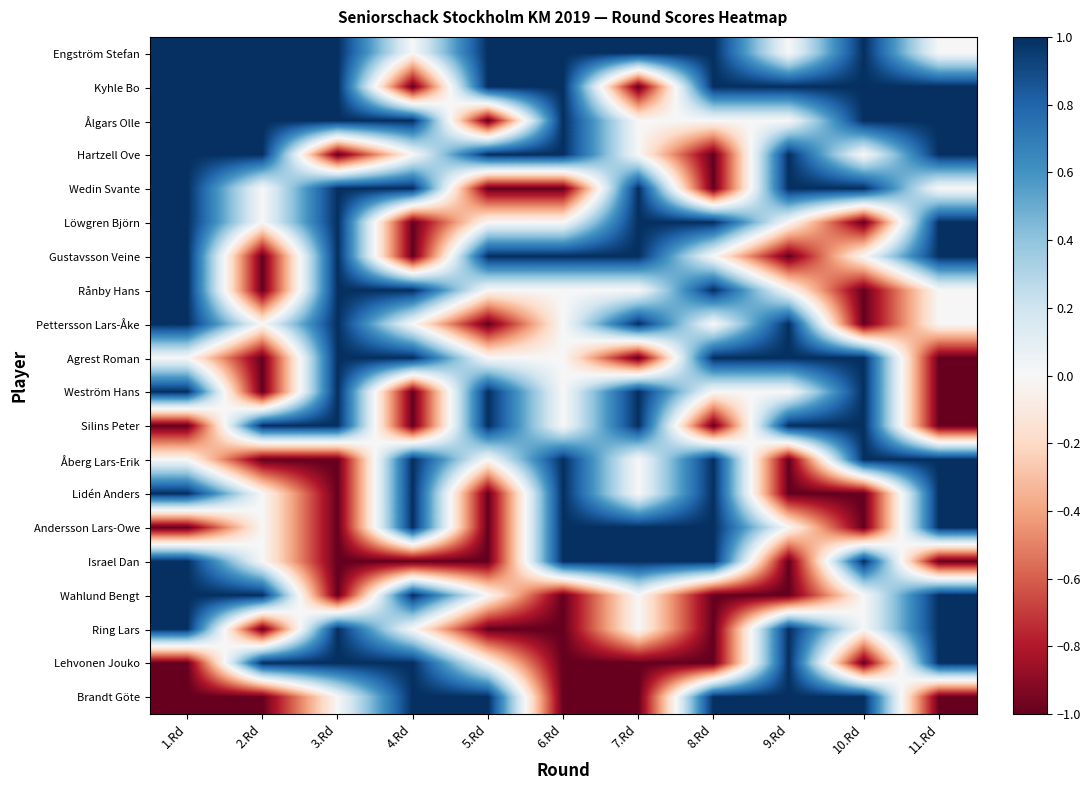

Between 4.Rd and 5.Rd, which is larger?

5.Rd